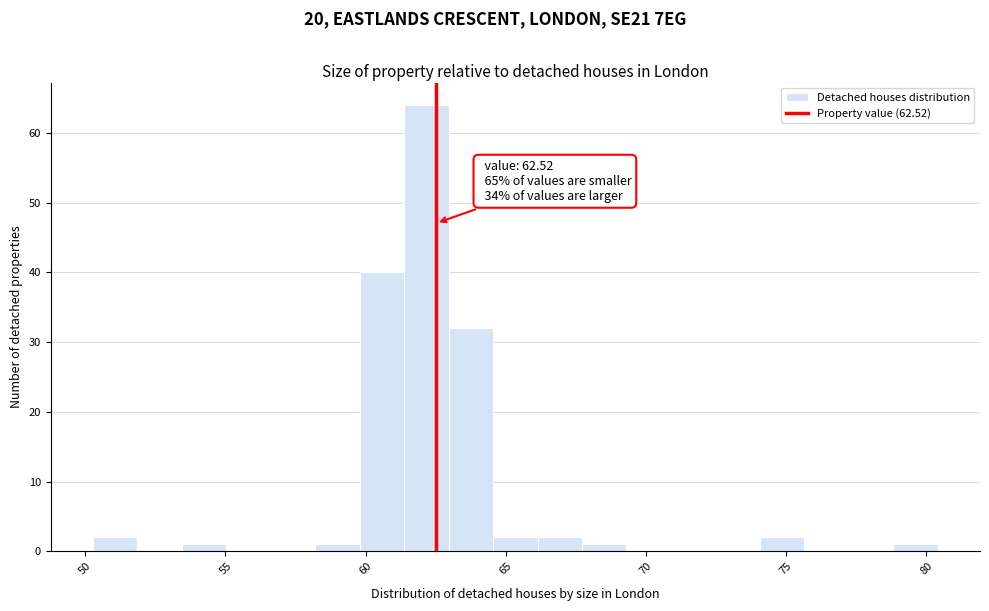

Around what value on the x-axis is the tallest bar? Give the approximate position of its centre, as read against the axis.

62.0